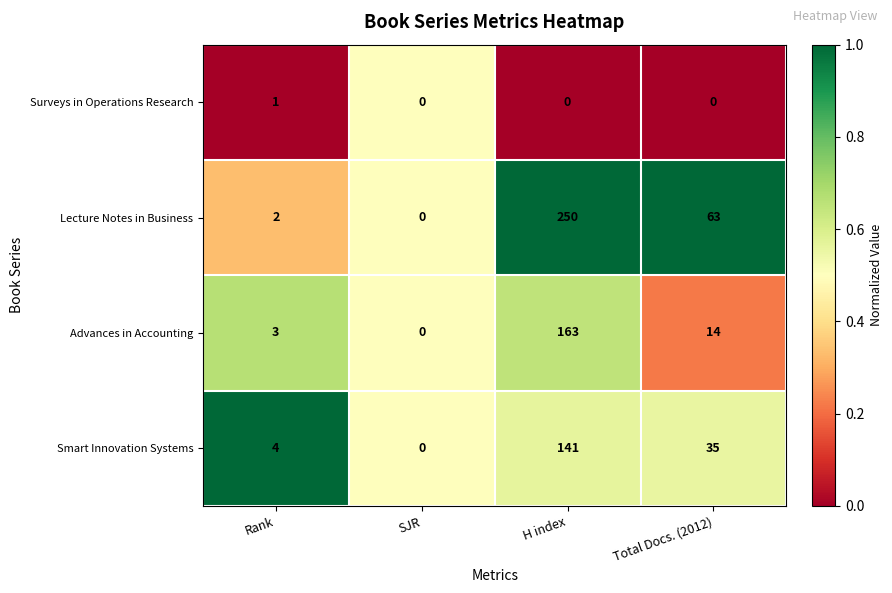

Is the value of Advances in Accounting at Rank greater than the value of Smart Innovation Systems at Total Docs. (2012)?

No